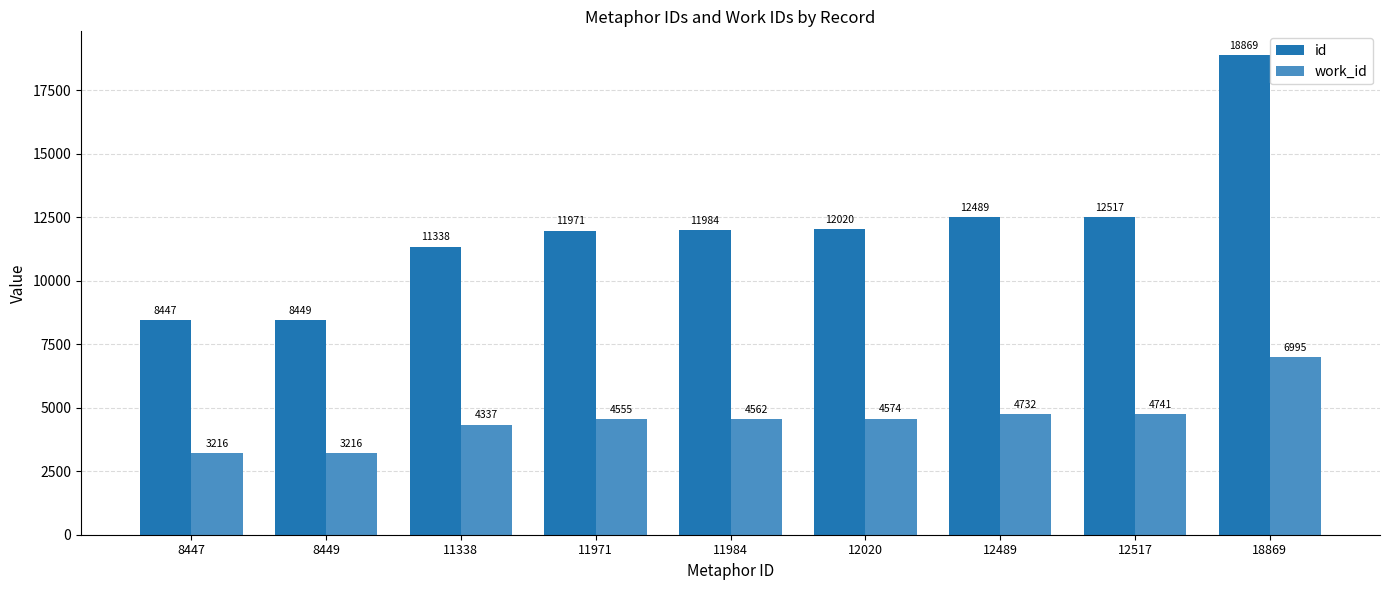

Which series has the widest spread of values?

id